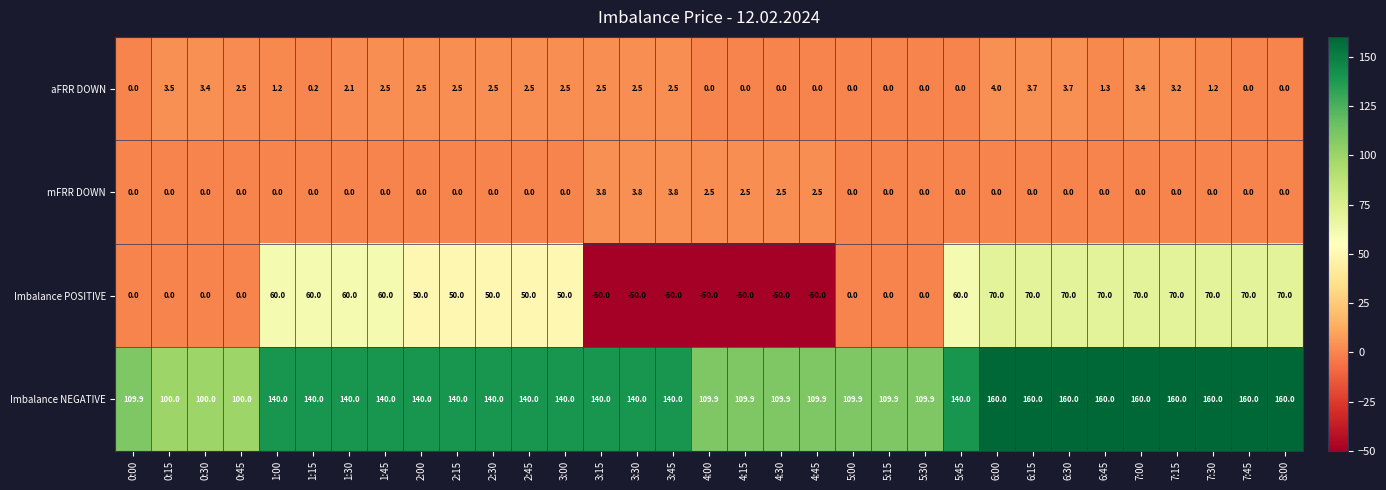

Which series has the largest total across all categories?

Imbalance NEGATIVE